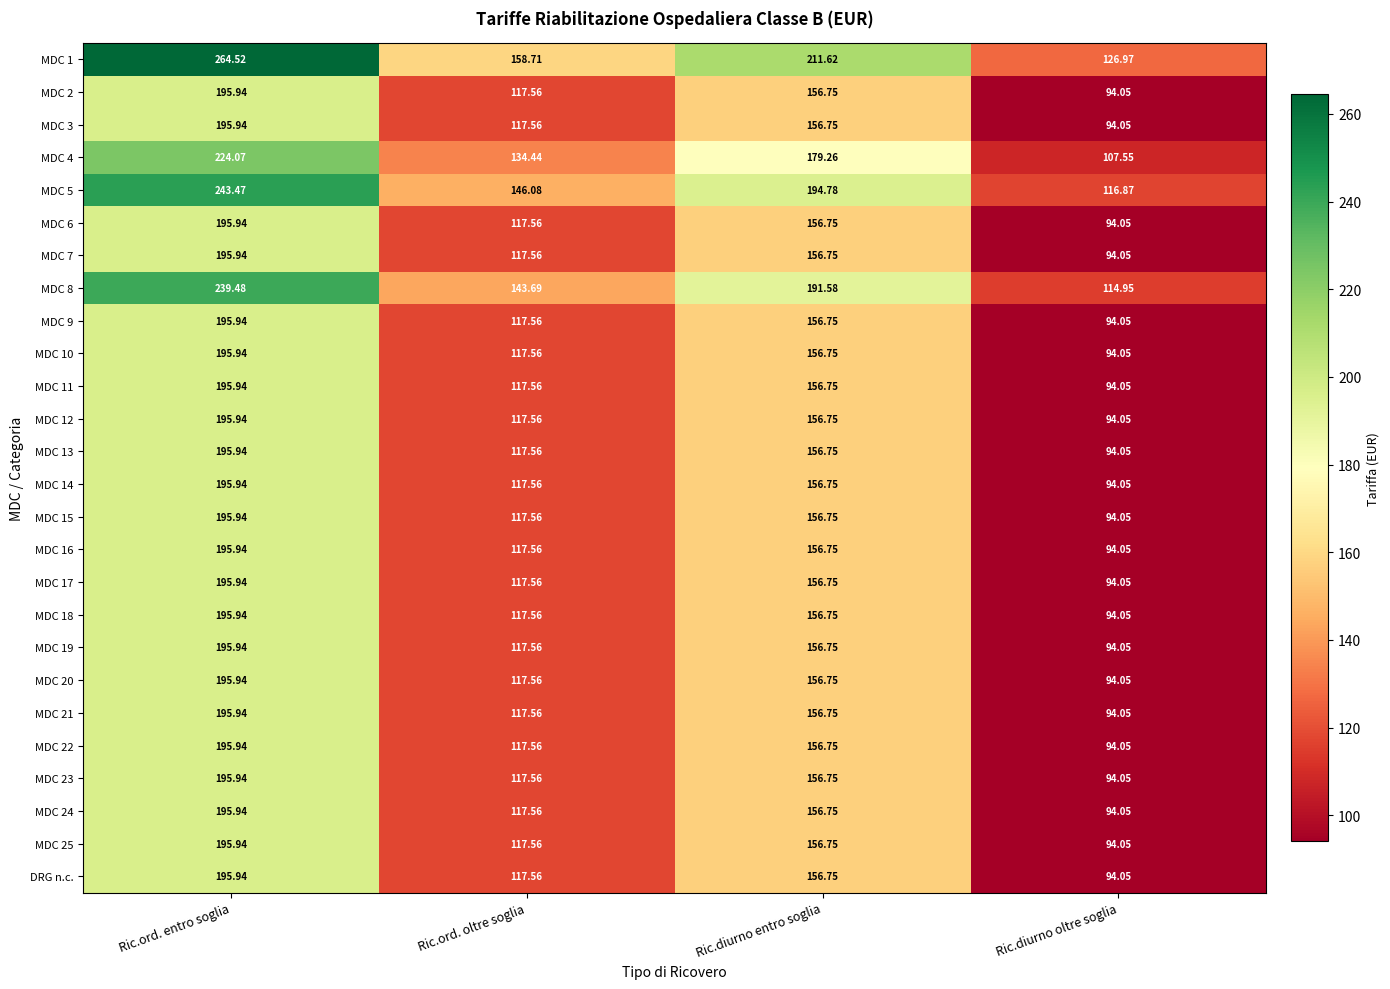

What is the total value across all series at Ric.ord. entro soglia?

5282.2